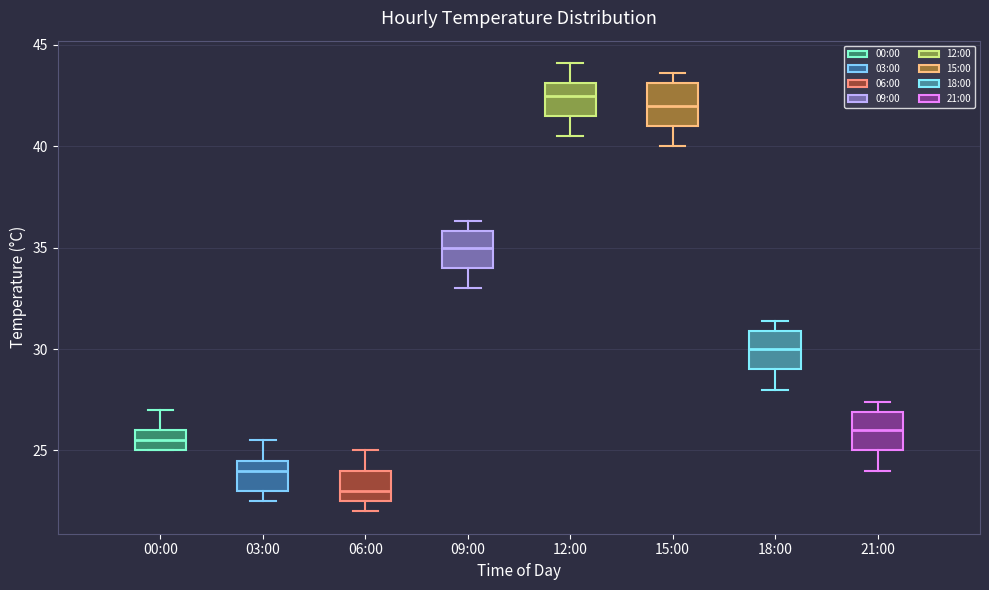

Reading left to right, transcribe this box plot: for each box, give where its median line is, the range the box spans, and where its two whiskers end, as read against the y-axis. The values are not printed on the chart, so give them approximately, as read against the axis.

00:00: median 25.5, box 25.0 to 26.0, whiskers 25.0 to 27.0
03:00: median 24.0, box 23.0 to 24.5, whiskers 22.5 to 25.5
06:00: median 23.0, box 22.5 to 24.0, whiskers 22.0 to 25.0
09:00: median 35.0, box 34.0 to 36.0, whiskers 33.0 to 36.5
12:00: median 42.5, box 41.5 to 43.0, whiskers 40.5 to 44.0
15:00: median 42.0, box 41.0 to 43.0, whiskers 40.0 to 43.5
18:00: median 30.0, box 29.0 to 31.0, whiskers 28.0 to 31.5
21:00: median 26.0, box 25.0 to 27.0, whiskers 24.0 to 27.5